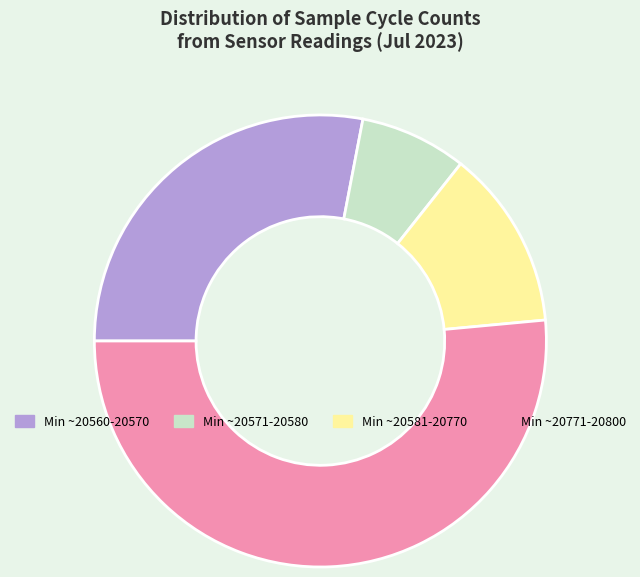

Is there any slice that represents more than half of the pie?

Yes